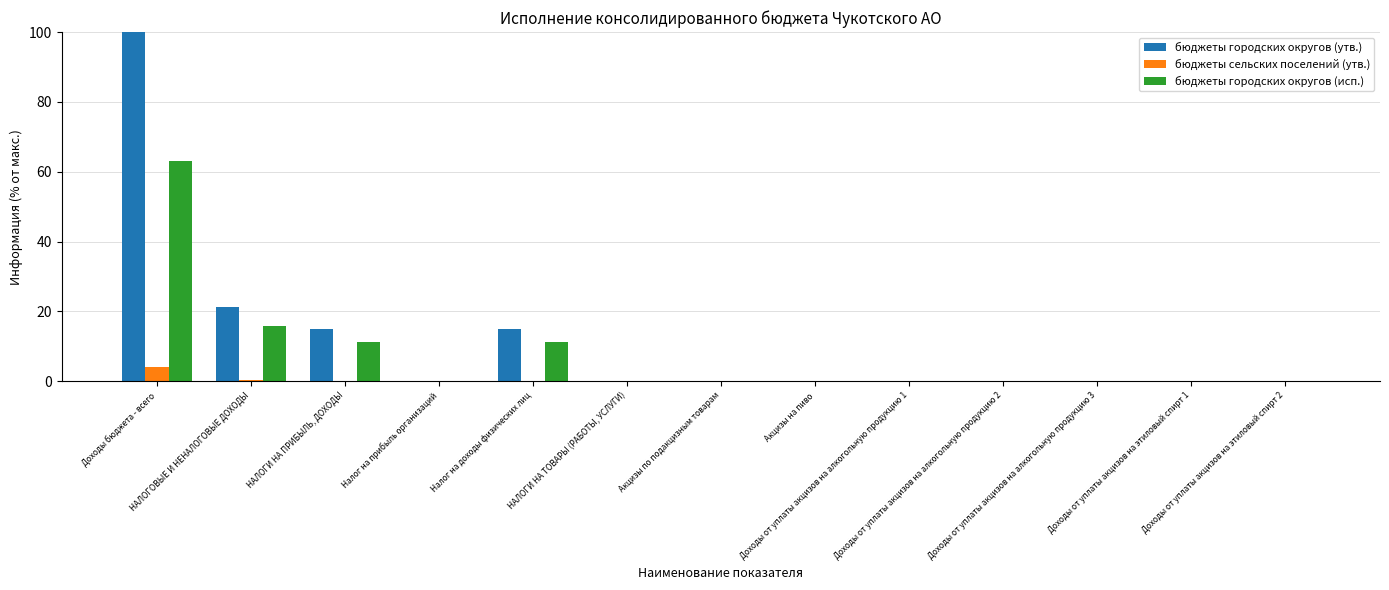

What is the sum of all бюджеты сельских поселений (утв.) values?

4.6